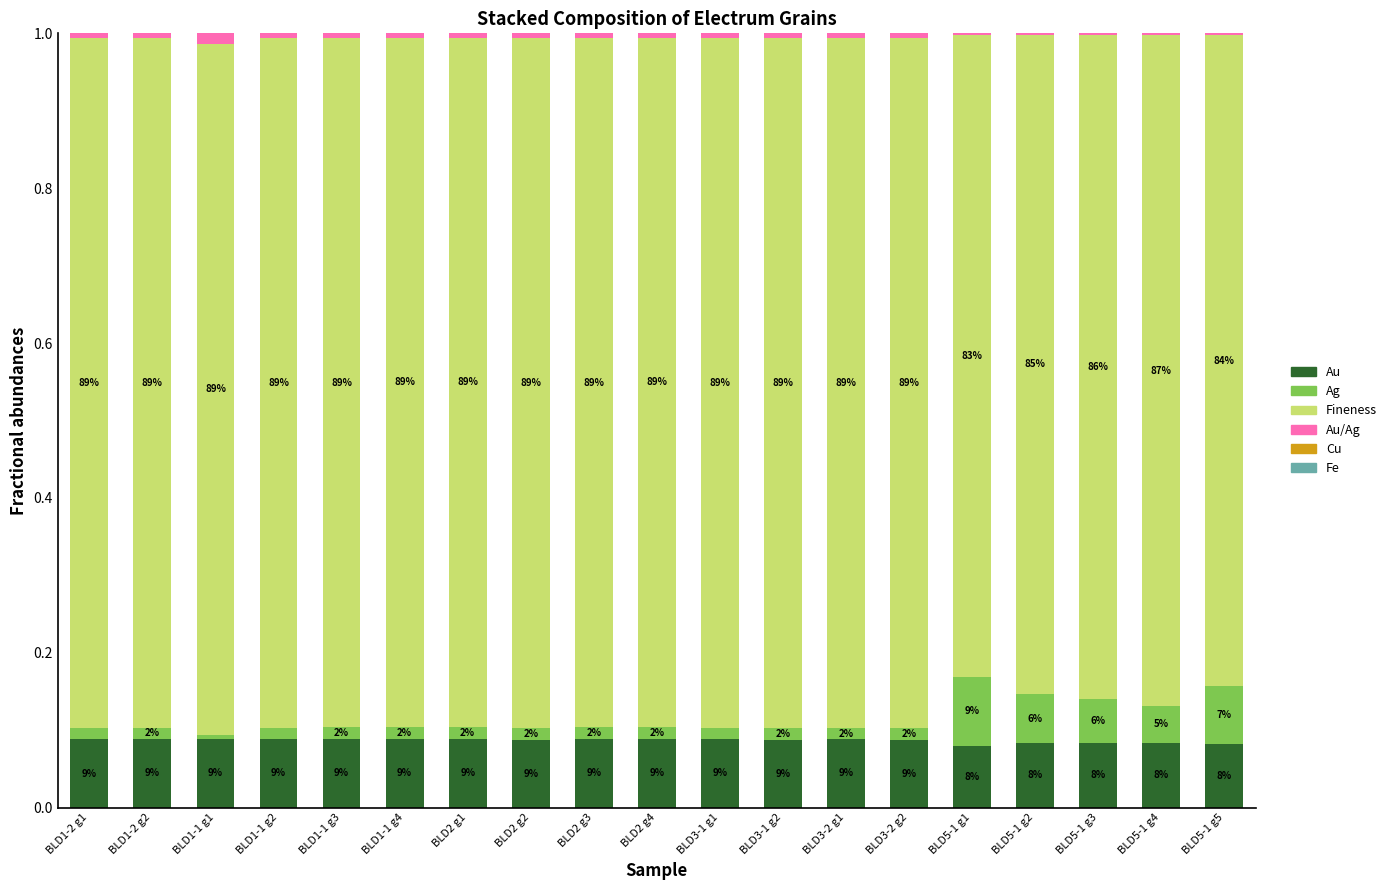

What is the total value across all series at BLD3-1 g1?

1.0